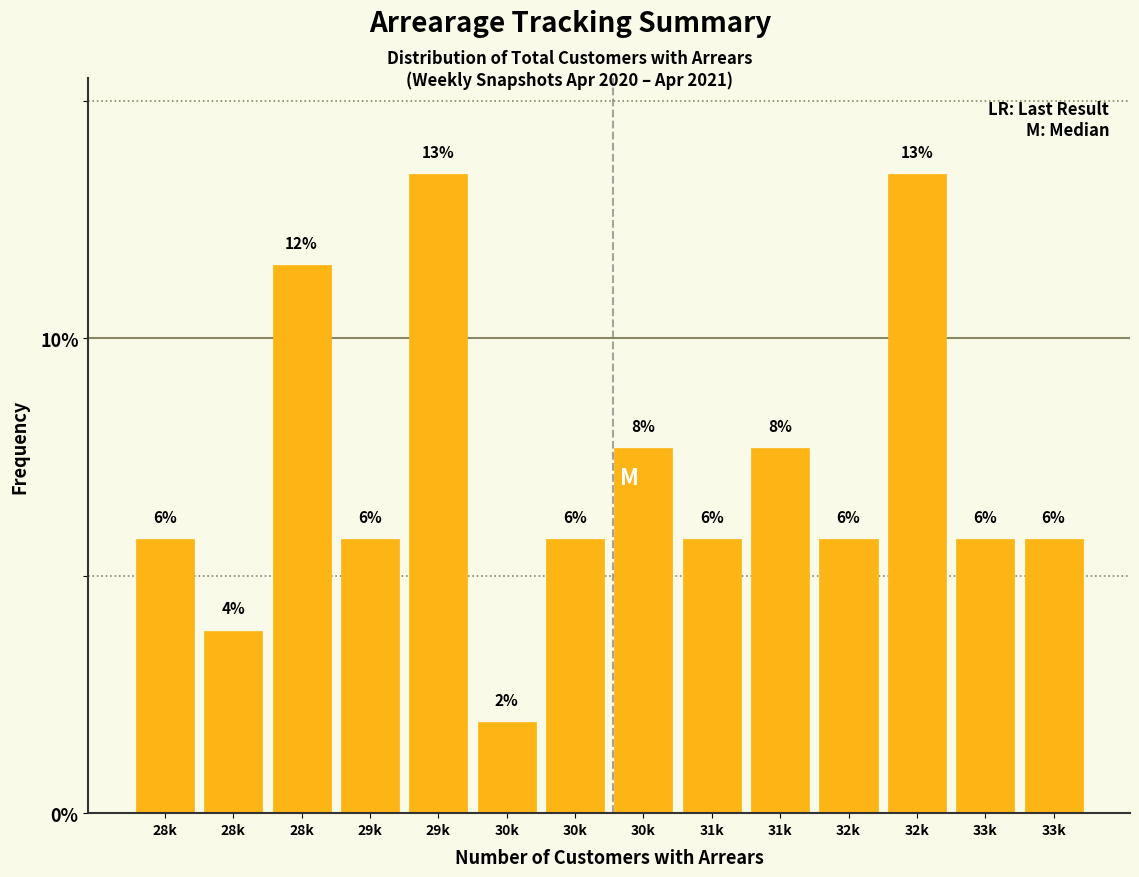

How many bars are there in total?

14